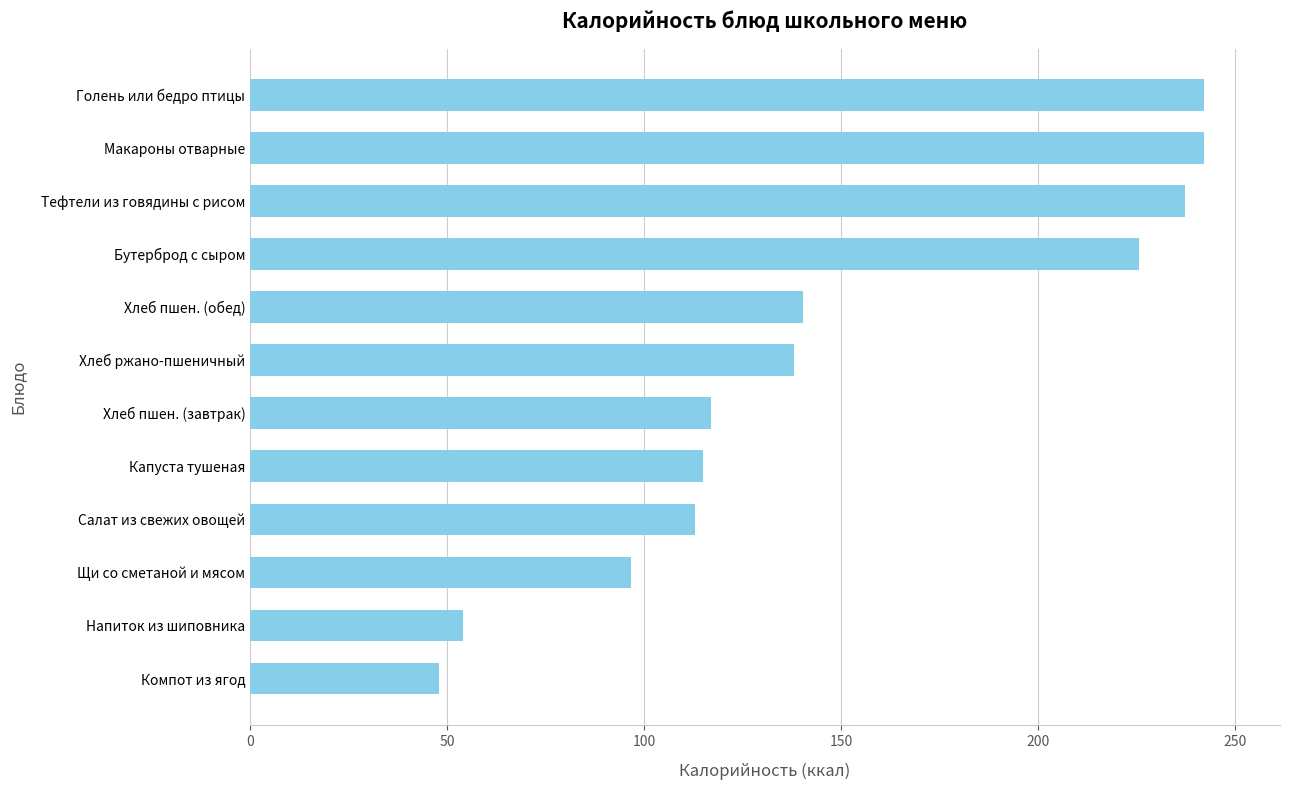

Reading bottom to top, extract all data points from this chart.

Компот из ягод=48.0	Напиток из шиповника=54.1	Щи со сметаной и мясом=96.7	Салат из свежих овощей=112.8	Капуста тушеная=115.0	Хлеб пшен. (завтрак)=116.9	Хлеб ржано-пшеничный=137.9	Хлеб пшен. (обед)=140.3	Бутерброд с сыром=225.6	Тефтели из говядины с рисом=237.3	Макароны отварные=242.0	Голень или бедро птицы=242.0